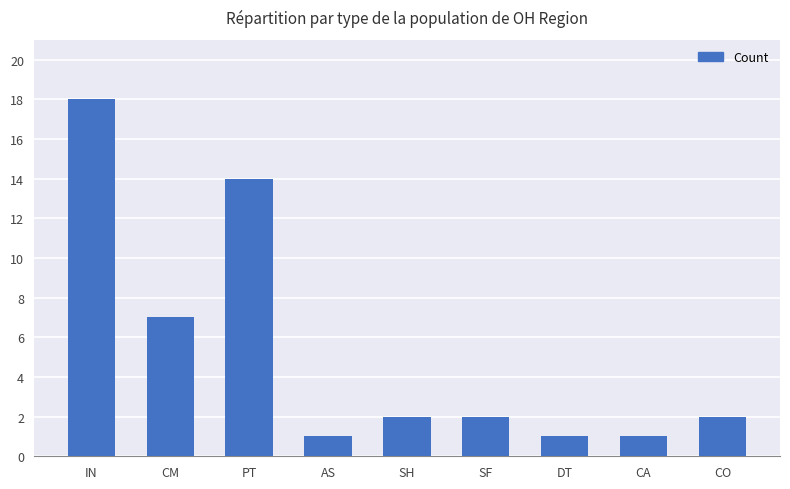

What is the sum of the values at CM and IN?

25